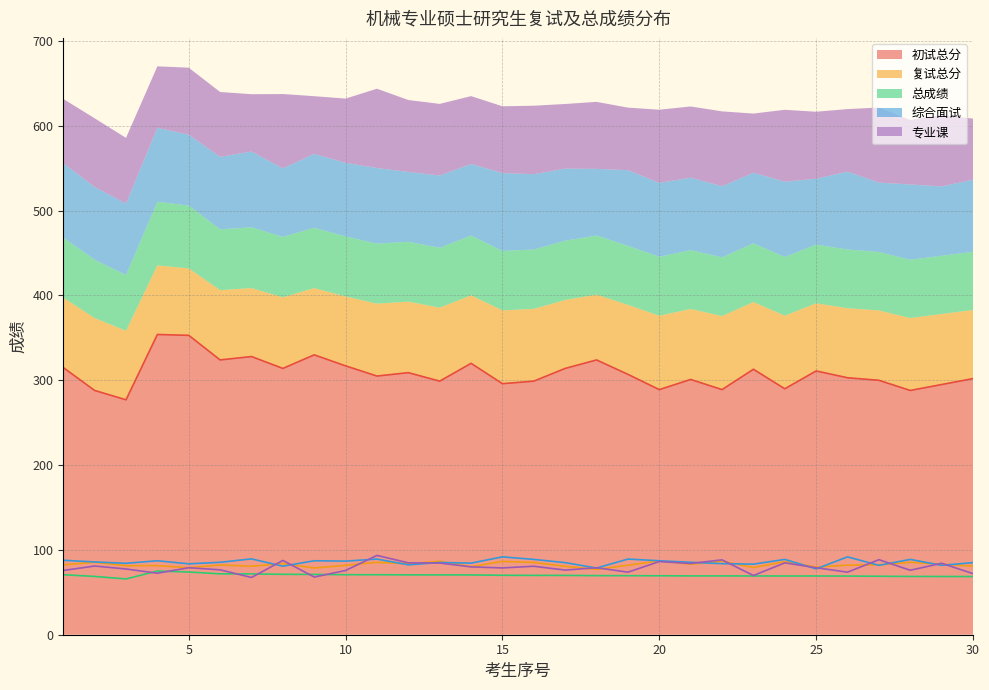

In 复试总分, how many points are lower than both neighbors (excluding endpoints)?

10